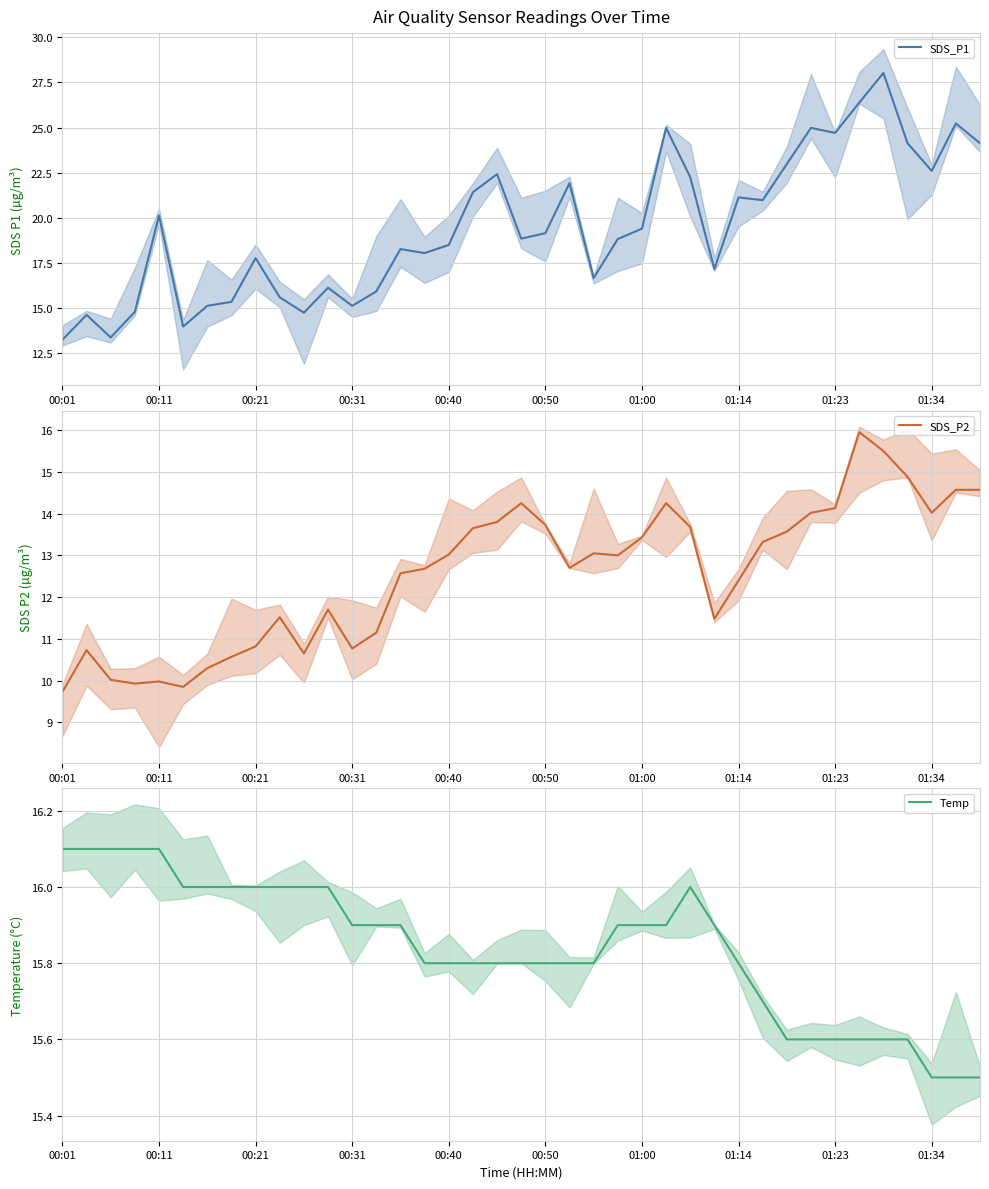

What is the value of the SDS_P1 point at the 19th from the left?

22.4